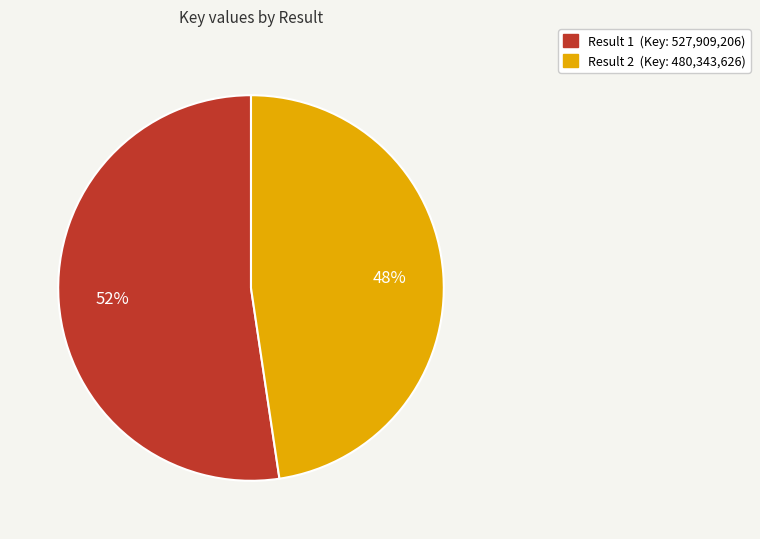

Does any single category account for the majority?

Yes